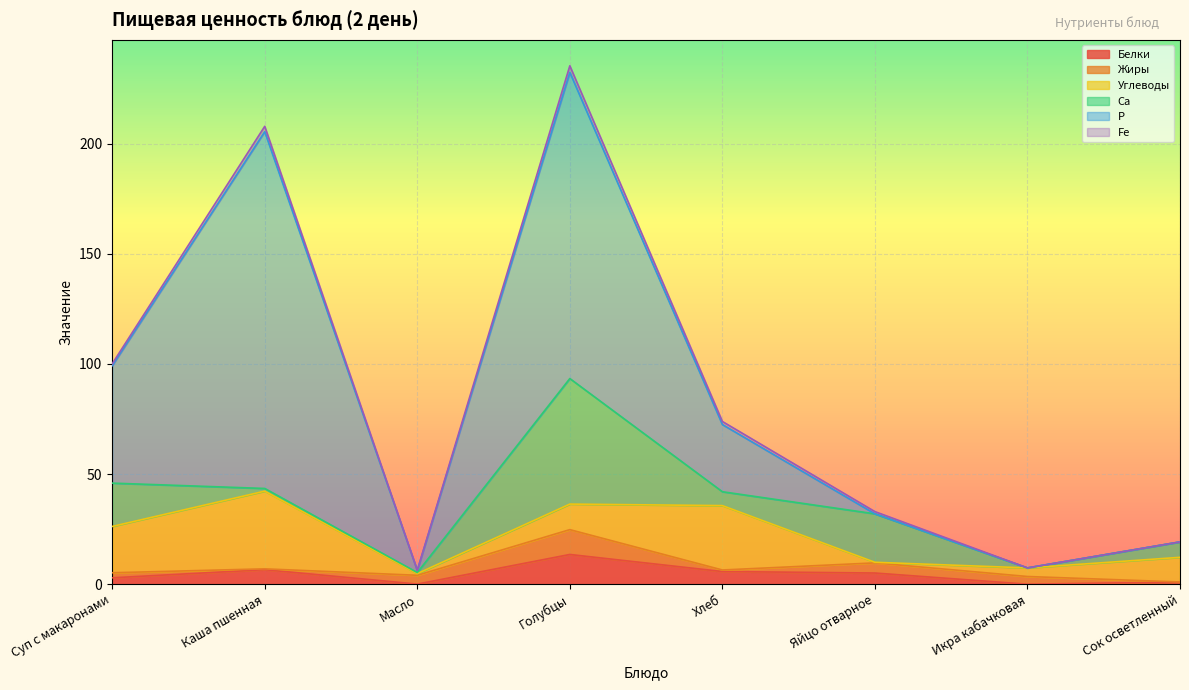

What is the value of the Углеводы point at the 3rd from the left?

0.8